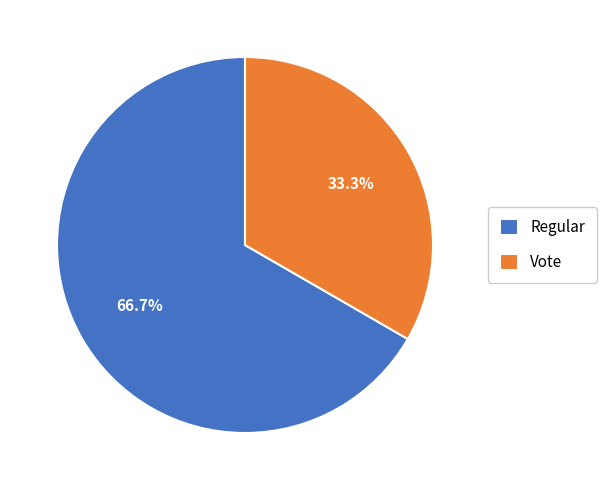

What is the majority slice?

Regular